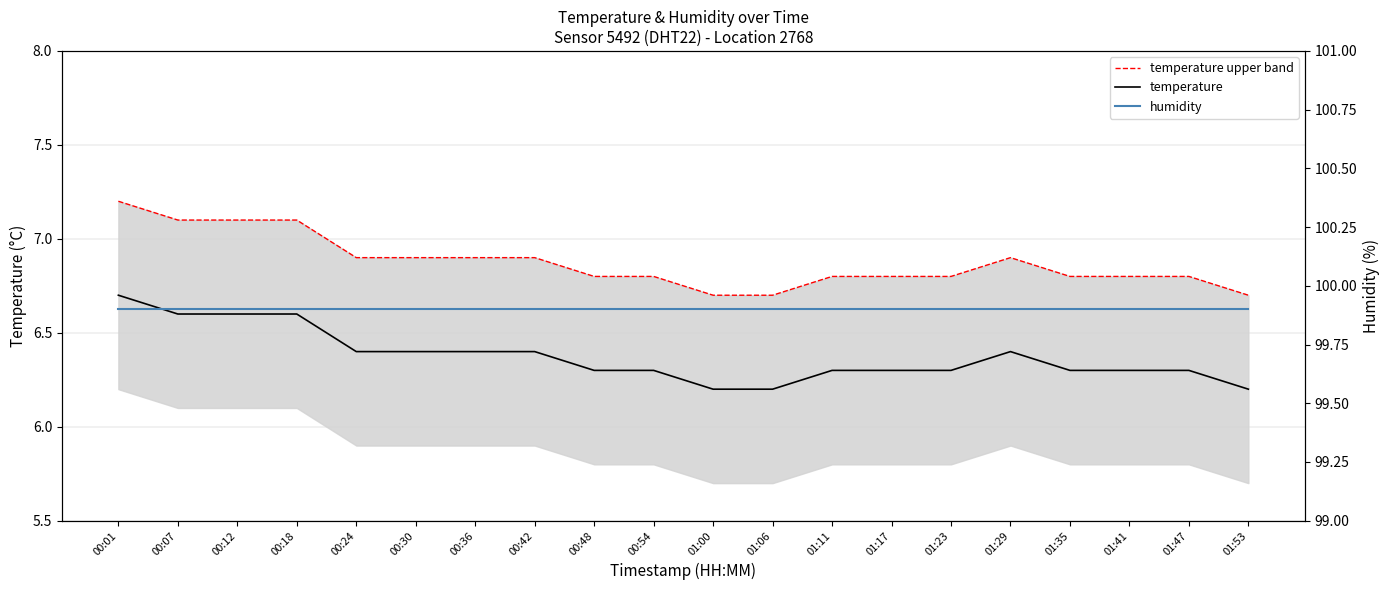

Reading left to right, what are all the values shown in this chart?

temperature upper band: 7.2	7.1	7.1	7.1	6.9	6.9	6.9	6.9	6.8	6.8	6.7	6.7	6.8	6.8	6.8	6.9	6.8	6.8	6.8	6.7
temperature: 6.7	6.6	6.6	6.6	6.4	6.4	6.4	6.4	6.3	6.3	6.2	6.2	6.3	6.3	6.3	6.4	6.3	6.3	6.3	6.2
humidity: 99.9	99.9	99.9	99.9	99.9	99.9	99.9	99.9	99.9	99.9	99.9	99.9	99.9	99.9	99.9	99.9	99.9	99.9	99.9	99.9